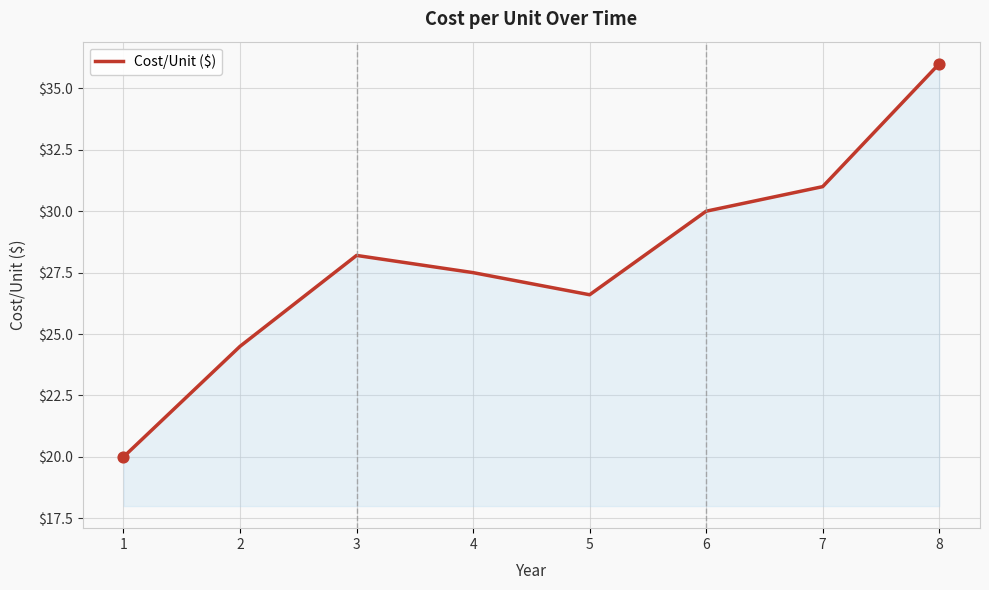

What is the ratio of the value at 1 to the value at 5?

0.8